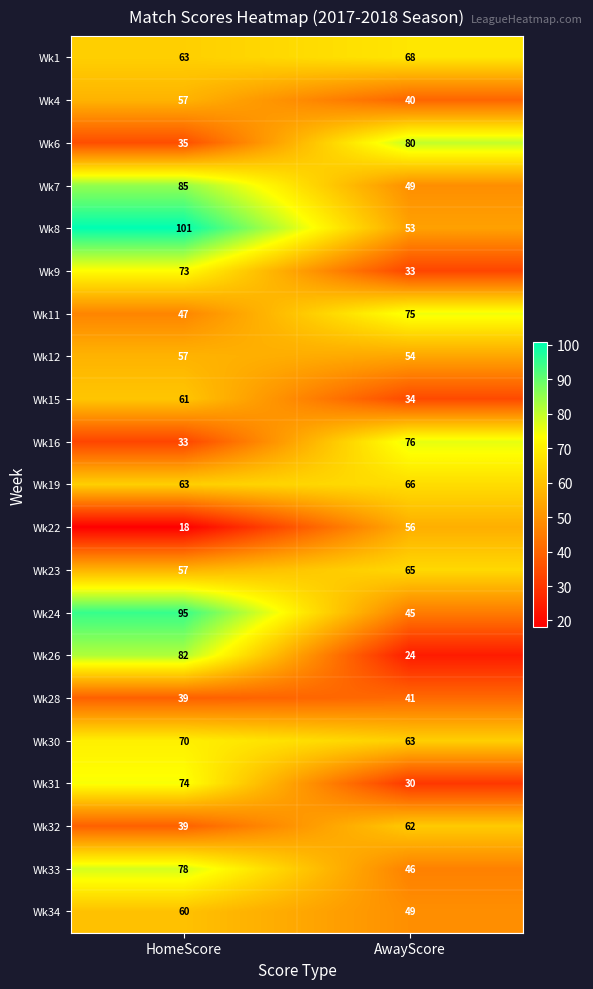

List the labels in order of Wk34 value, smallest first.

AwayScore, HomeScore